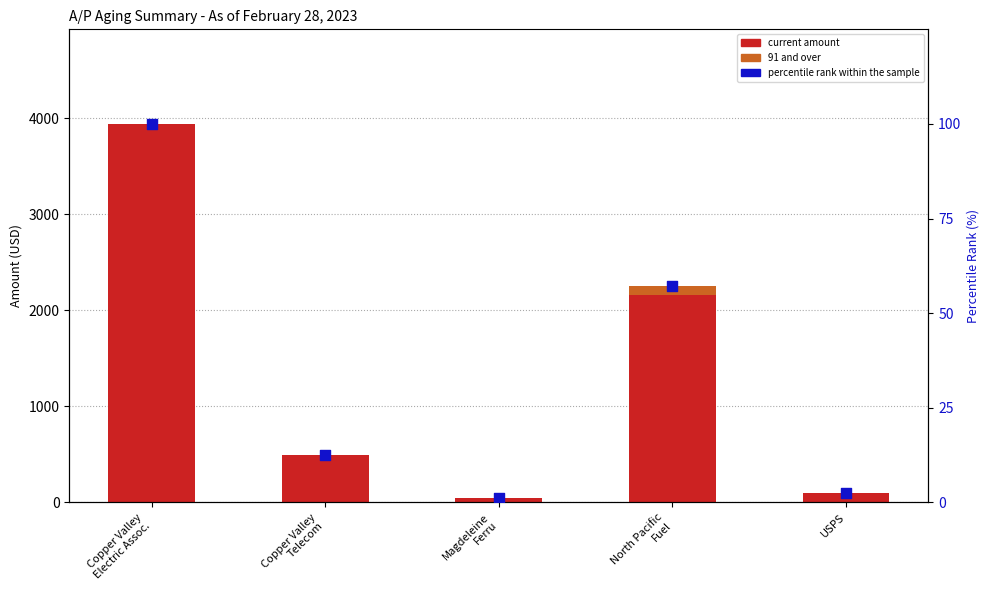

Which series has the largest total across all categories?

current amount